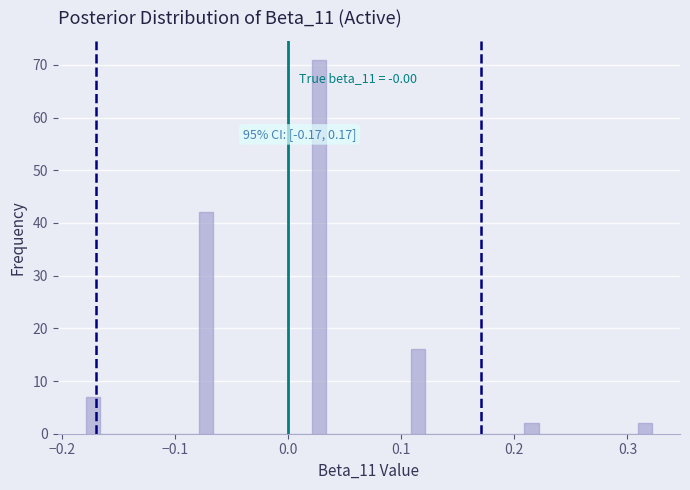

Read against the x-axis, roughly where is the centre of the tallest bar?

0.03